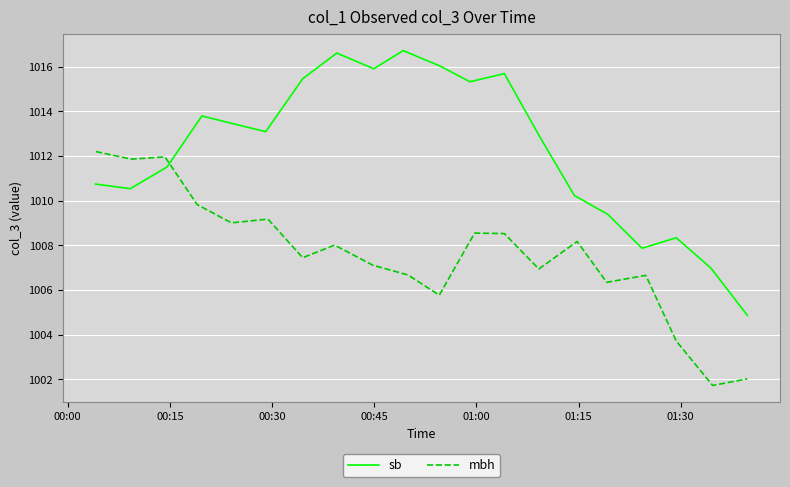

What is the minimum value for sb?

1004.9